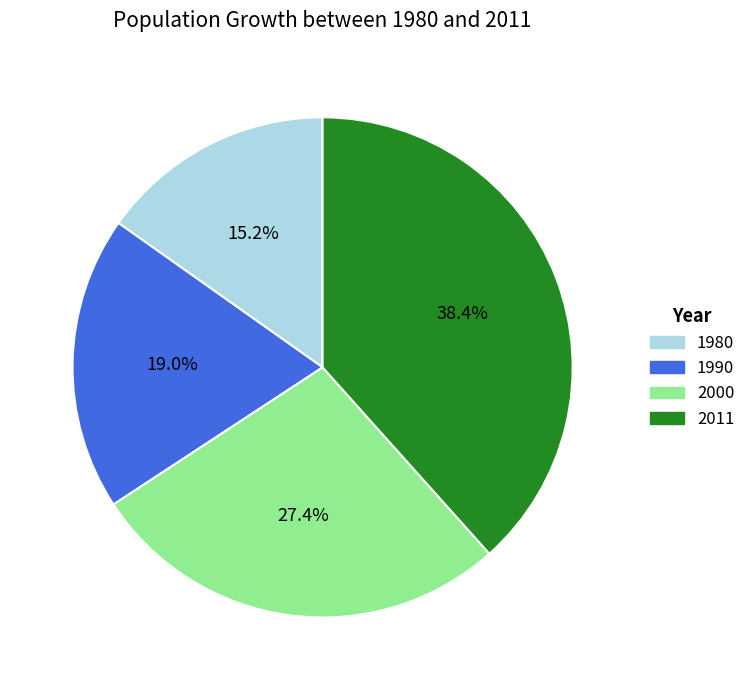

Does any single category account for the majority?

No